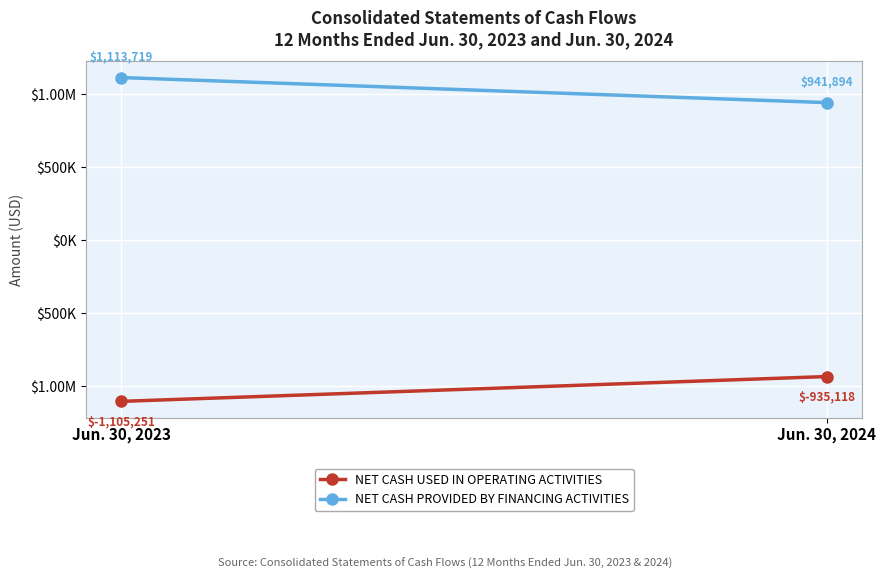

Between Jun. 30, 2023 and Jun. 30, 2024, which series saw the biggest shift?

NET CASH PROVIDED BY FINANCING ACTIVITIES